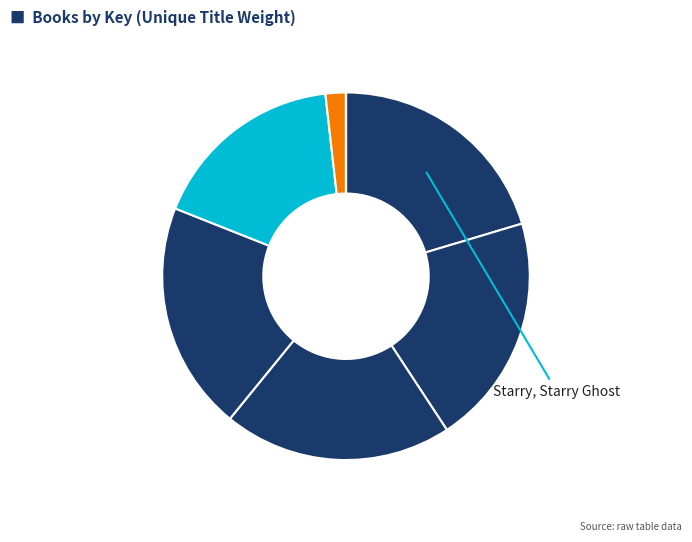

Does any single category account for the majority?

No